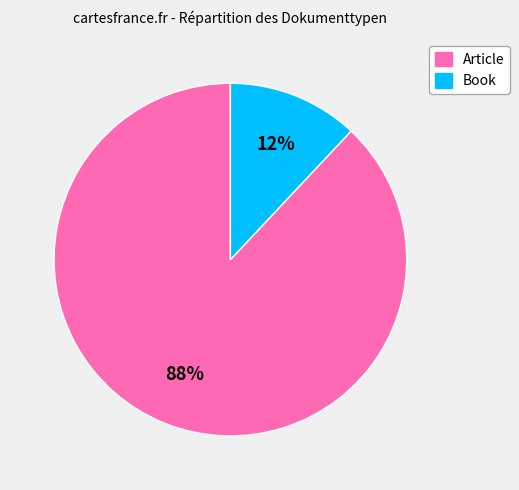

Approximately how many times larger is the value at Article compared to Book?

7.3